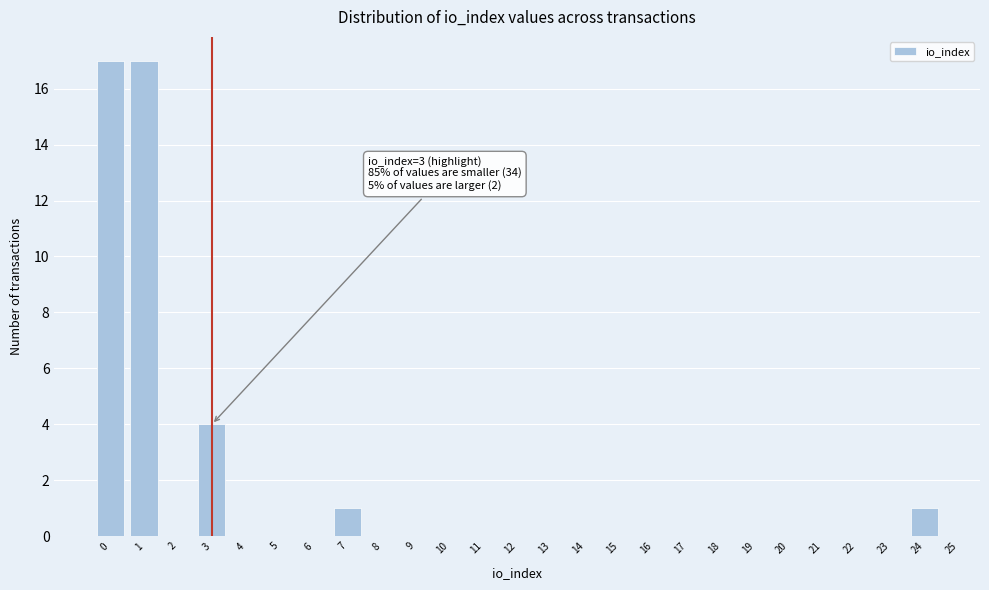

Reading left to right, list all the values displayed in this chart.

0=17	1=17	2=0	3=4	4=0	5=0	6=0	7=1	8=0	9=0	10=0	11=0	12=0	13=0	14=0	15=0	16=0	17=0	18=0	19=0	20=0	21=0	22=0	23=0	24=1